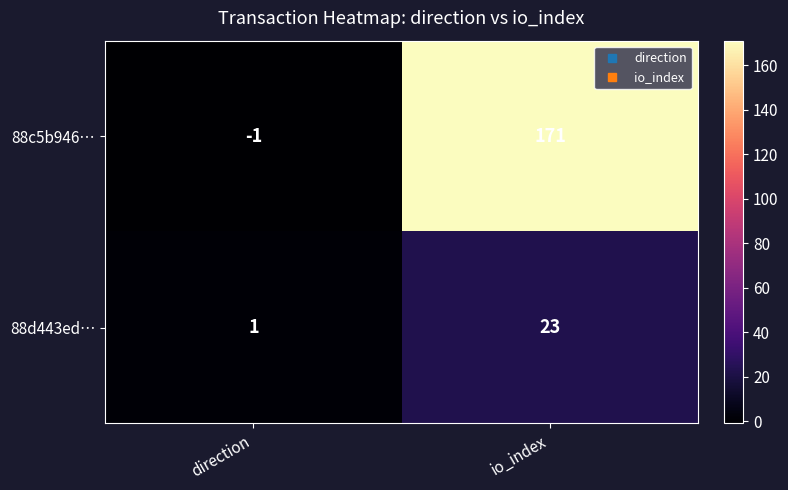

Reading right to left, transcribe all the data shown in this chart.

88c5b946…: io_index=171	direction=-1
88d443ed…: io_index=23	direction=1